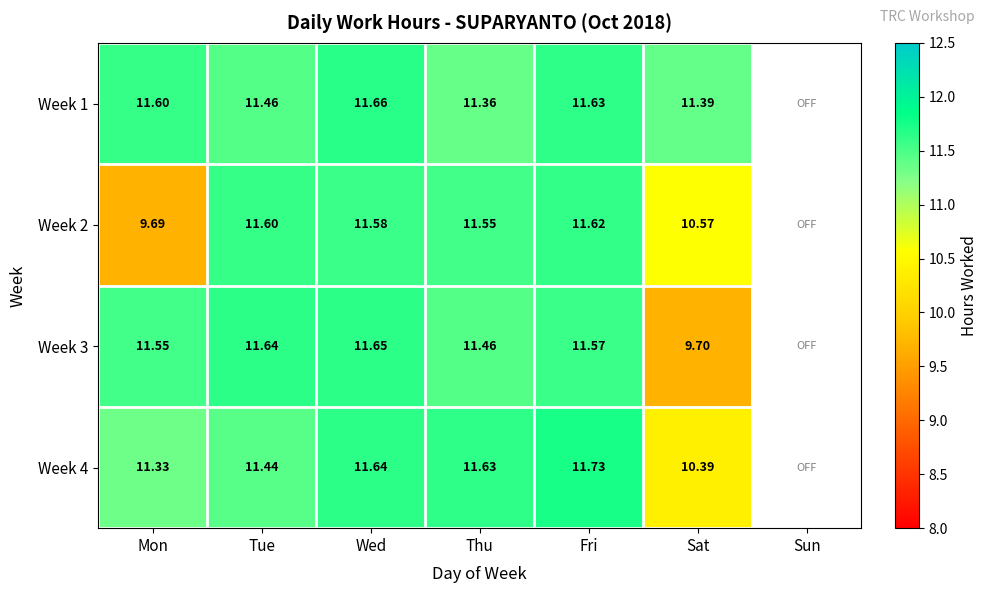

What is the difference between the maximum and minimum values in the Week 2 series?

1.9